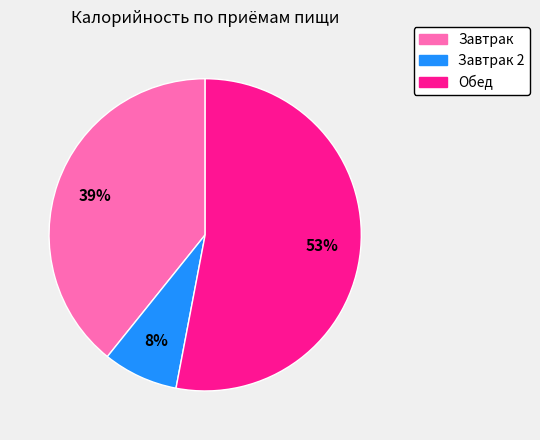

Which has a higher value, Завтрак 2 or Завтрак?

Завтрак